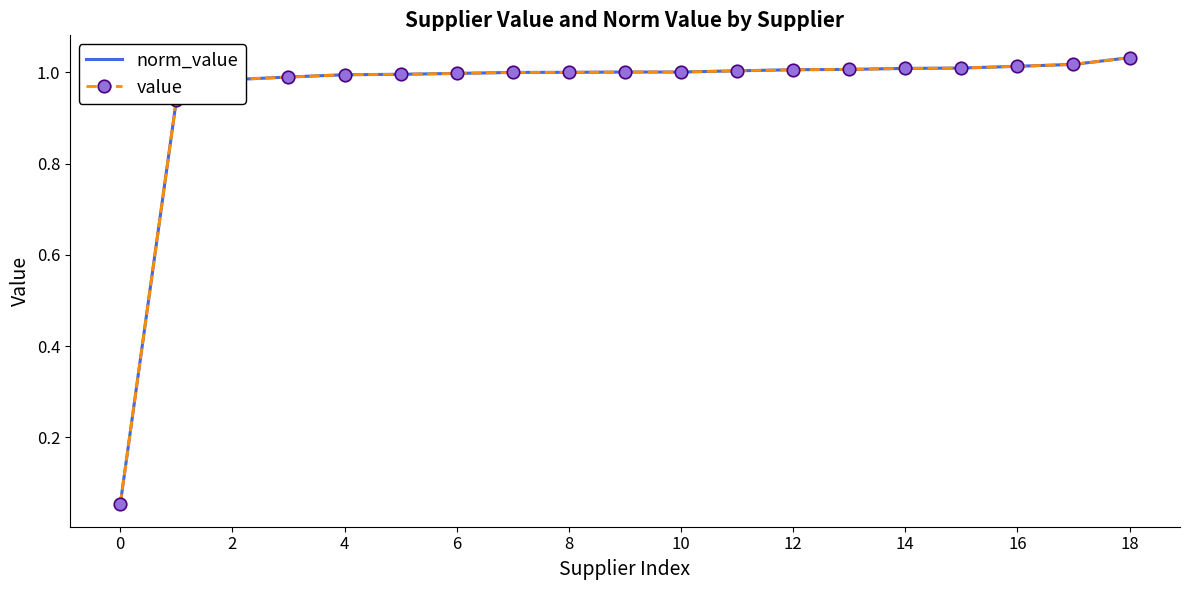

Reading left to right, transcribe all the data shown in this chart.

norm_value: 0.1	0.9	1.0	1.0	1.0	1.0	1.0	1.0	1.0	1.0	1.0	1.0	1.0	1.0	1.0	1.0	1.0	1.0	1.0
value: 0.1	0.9	1.0	1.0	1.0	1.0	1.0	1.0	1.0	1.0	1.0	1.0	1.0	1.0	1.0	1.0	1.0	1.0	1.0